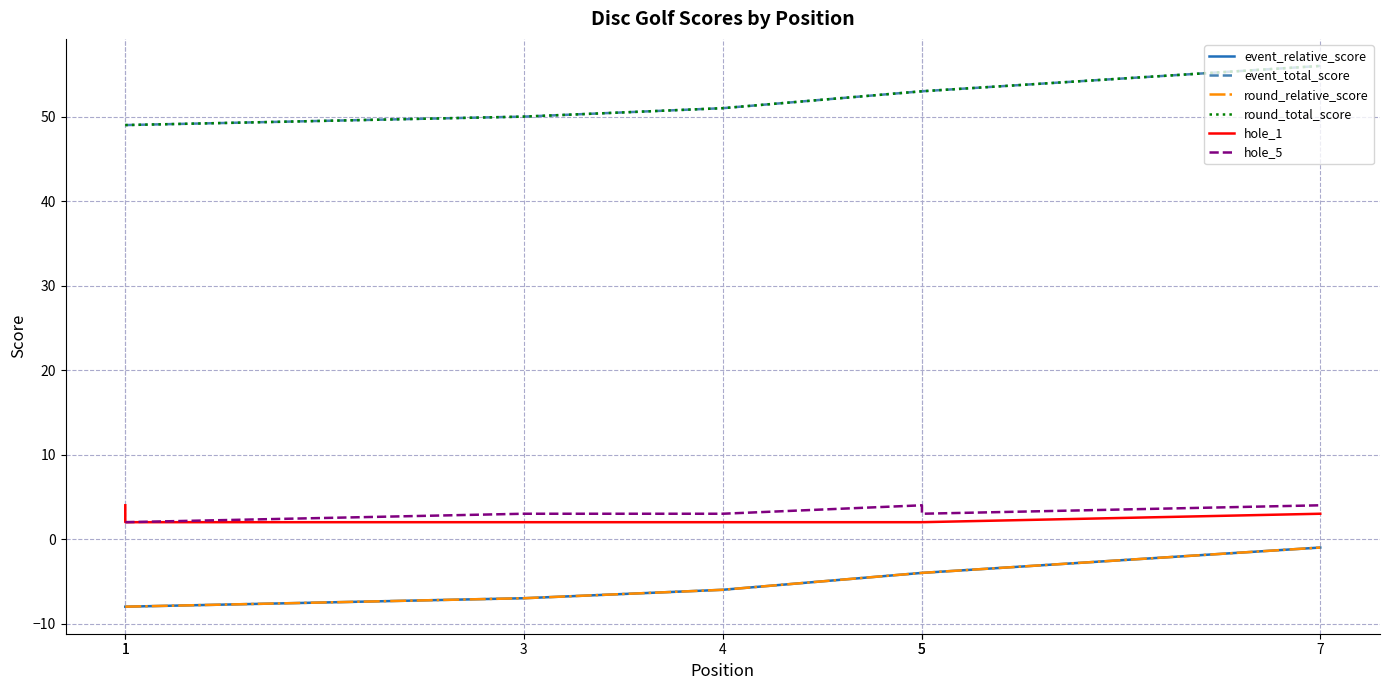

Reading left to right, extract all data points from this chart.

event_relative_score: -8	-8	-7	-6	-4	-4	-1
event_total_score: 49	49	50	51	53	53	56
round_relative_score: -8	-8	-7	-6	-4	-4	-1
round_total_score: 49	49	50	51	53	53	56
hole_1: 4	2	2	2	2	2	3
hole_5: 2	2	3	3	4	3	4